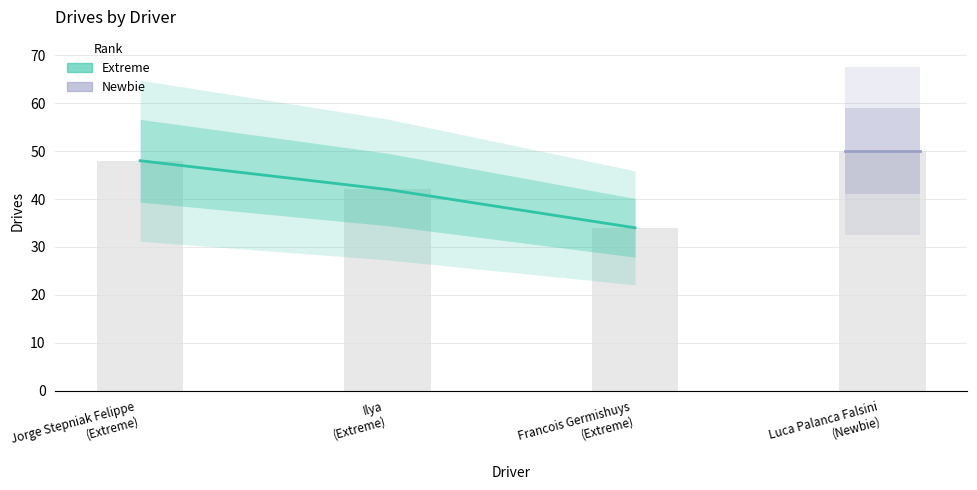

What is the label of the 3rd bar from the right?

Ilya
(Extreme)